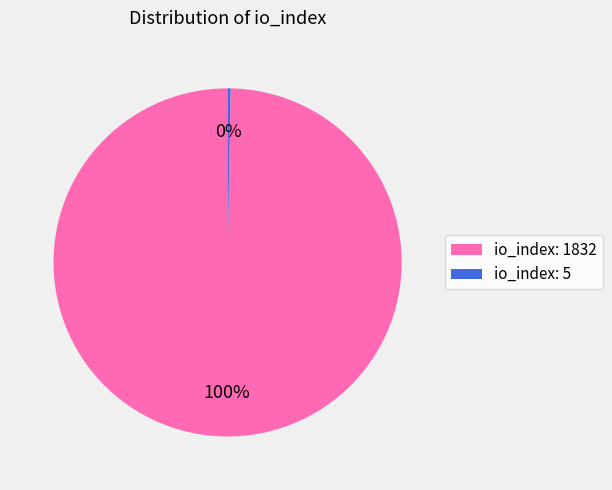

True or false: io_index: 1832 accounts for 100% of the total.

True